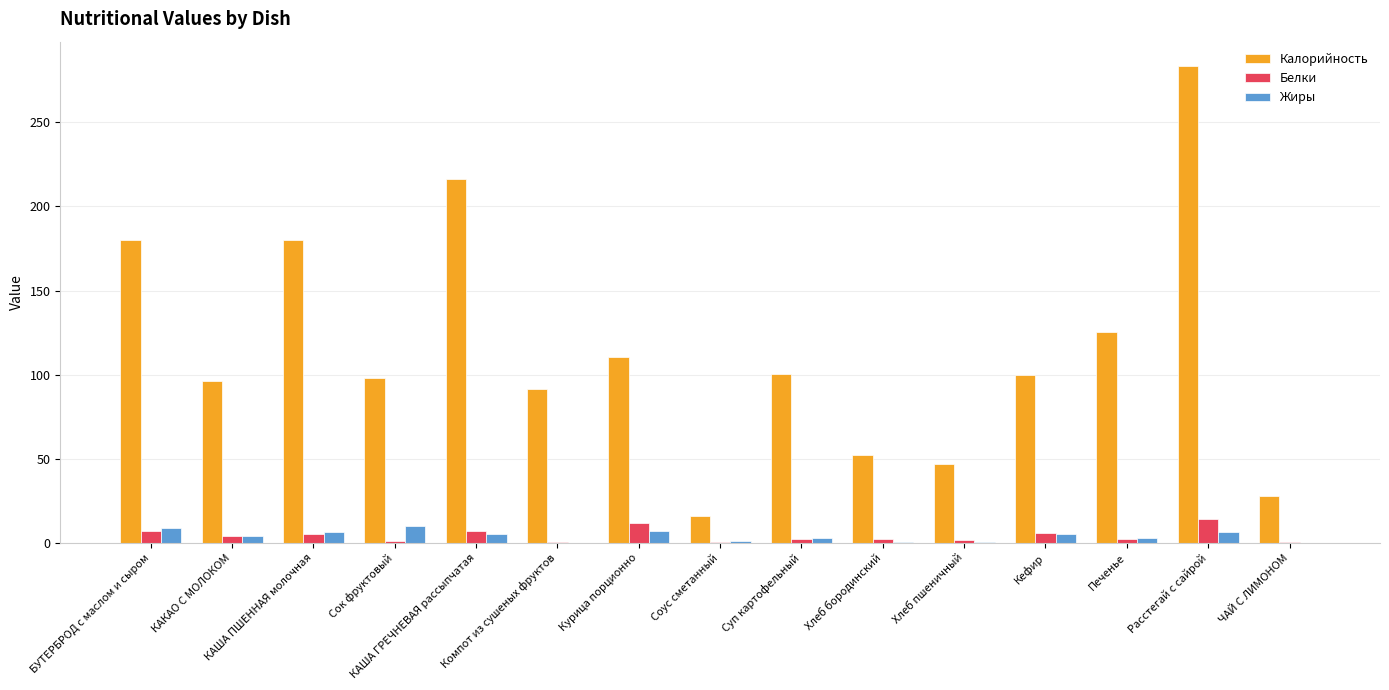

Are the bars grouped side by side (vs. stacked)?

Yes